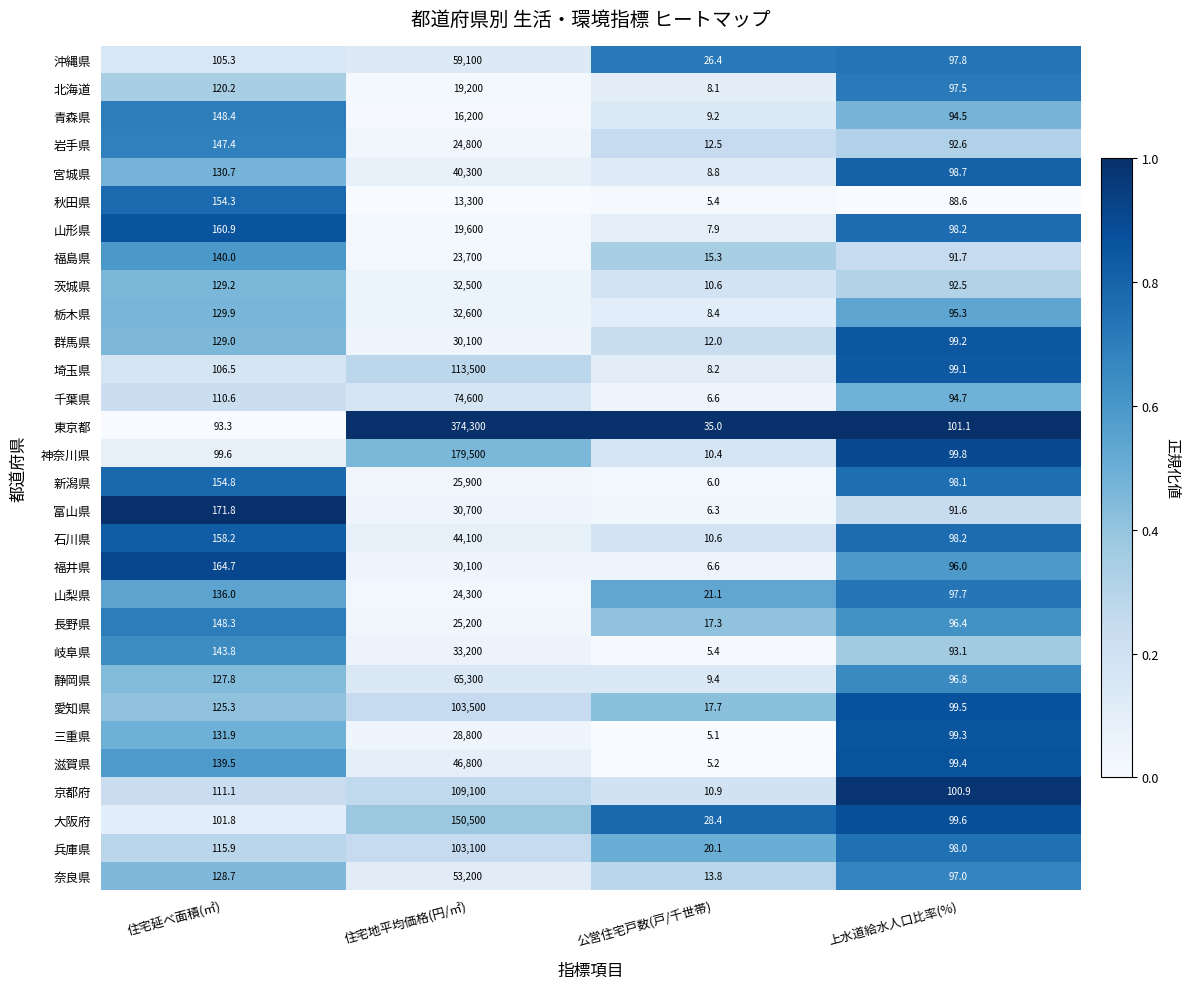

At which label does 静岡県 reach its peak?

住宅地平均価格(円/㎡)